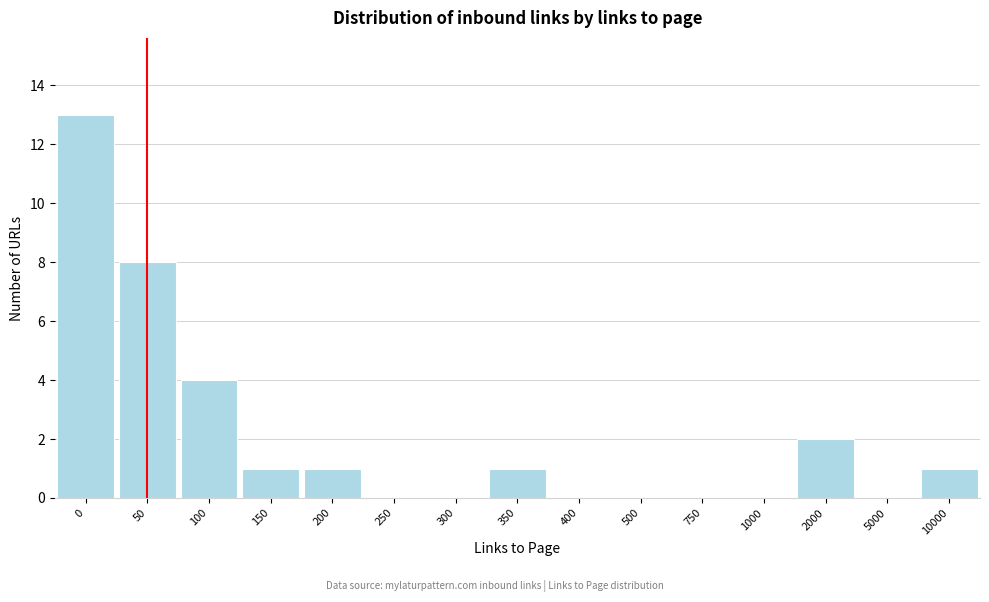

Reading left to right, transcribe all the data shown in this chart.

0=13	50=8	100=4	150=1	200=1	250=0	300=0	350=1	400=0	500=0	750=0	1000=0	2000=2	5000=0	10000=1